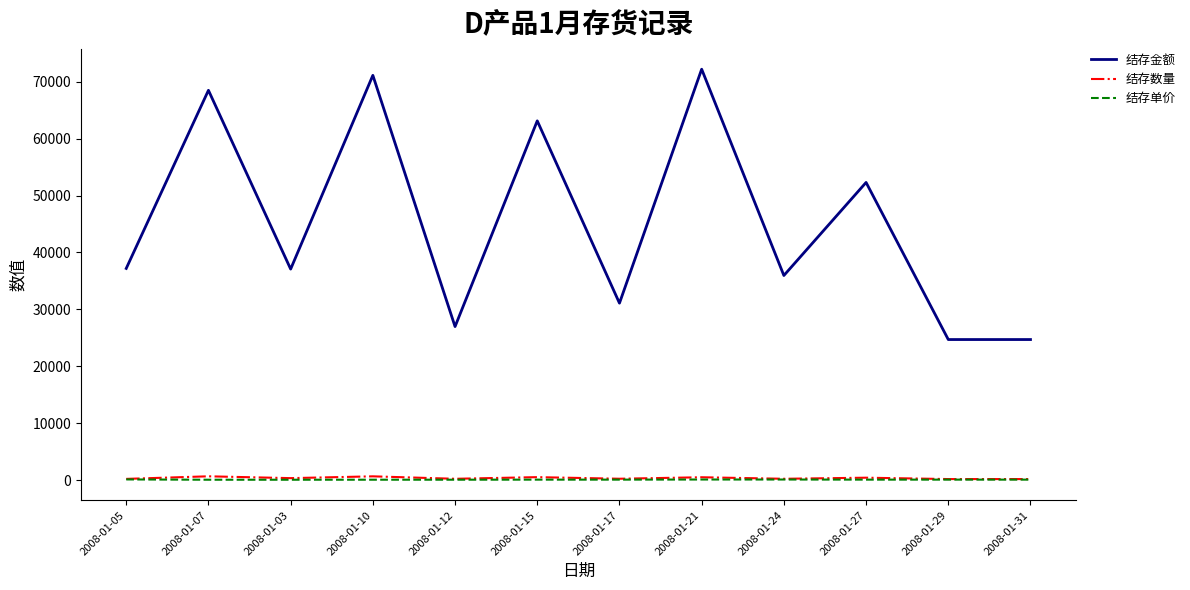

What is the smallest value displayed?

98.1